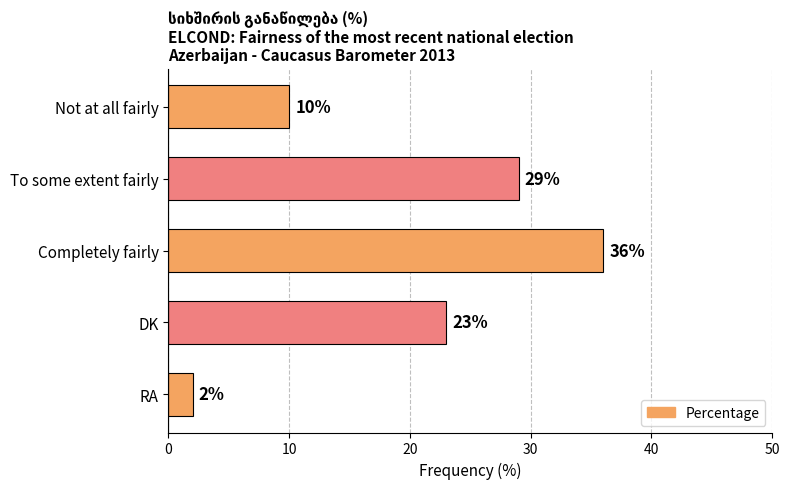

Which category has the lowest value across all series?

RA